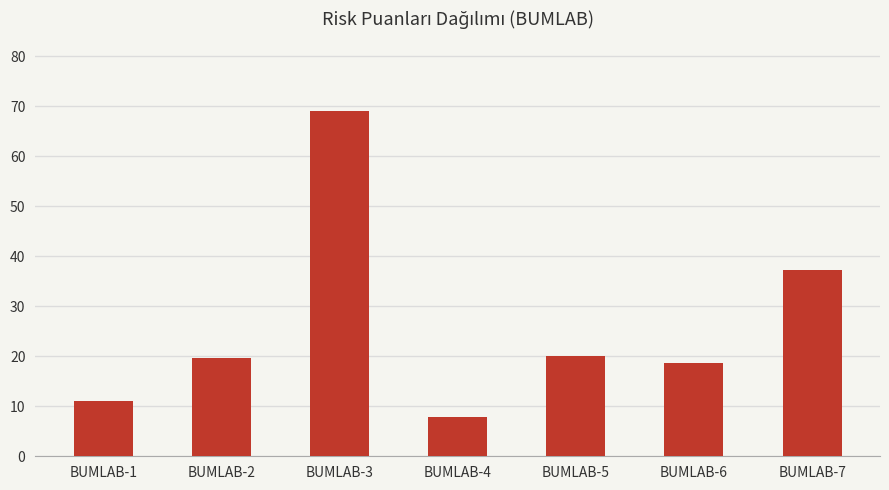

What is the value of the 5th bar from the left?

20.0